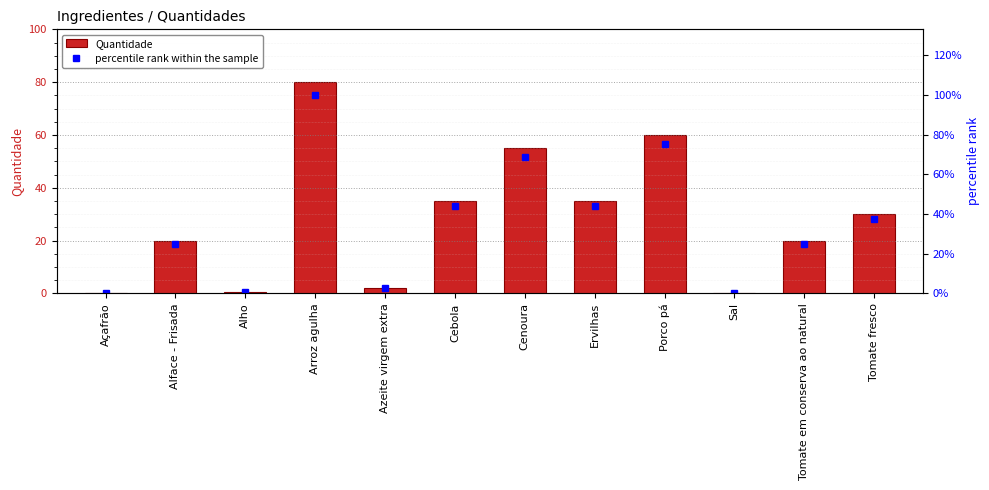

What is the average value of the Quantidade series?

28.1